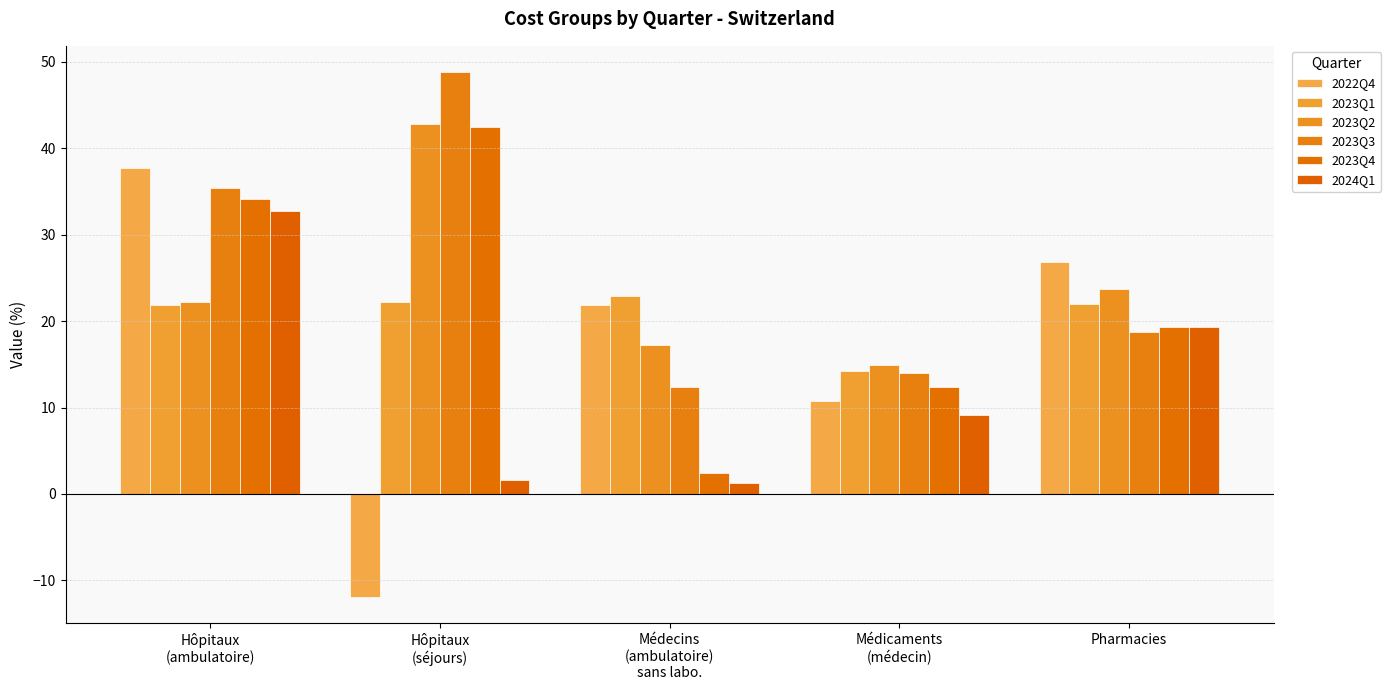

What is the label of the 2nd bar from the left?

Hôpitaux
(séjours)